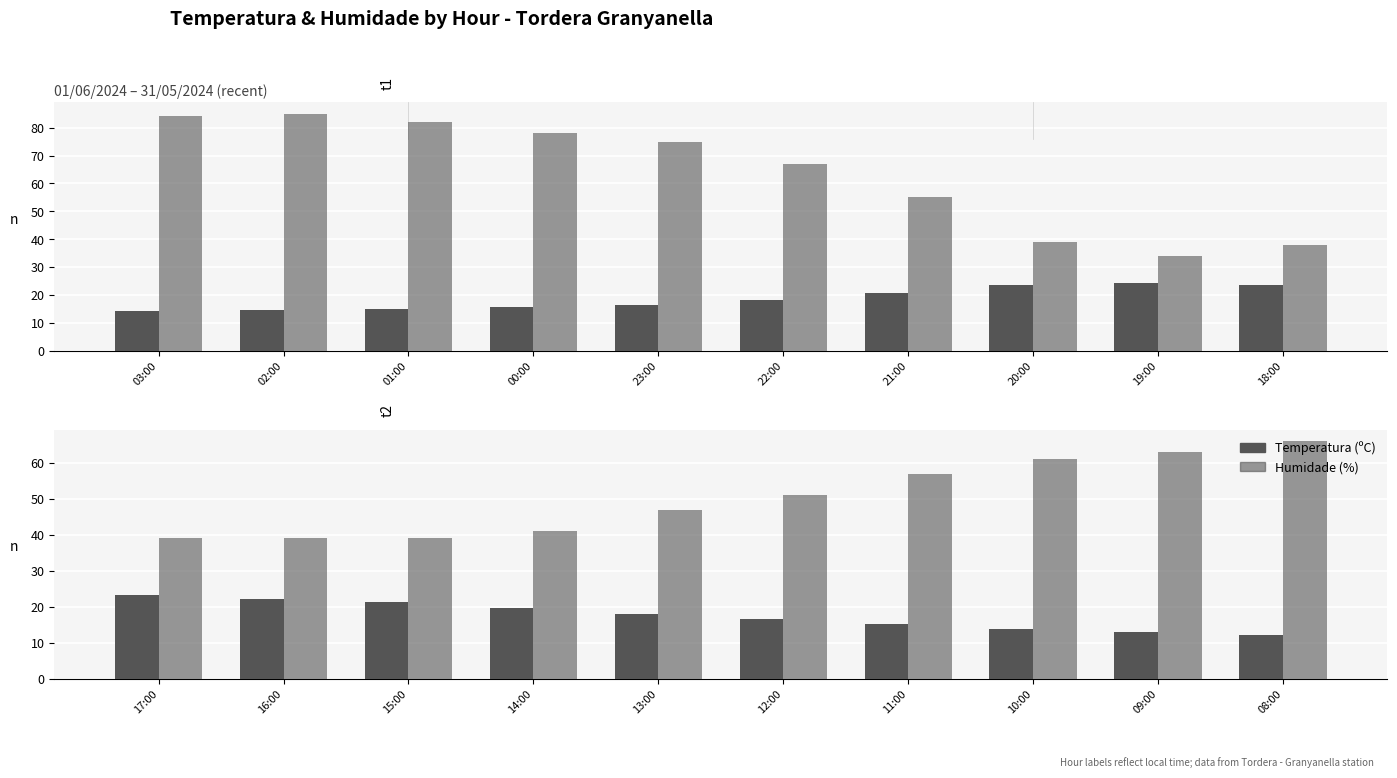

What is the label of the 1st bar from the left?

17:00